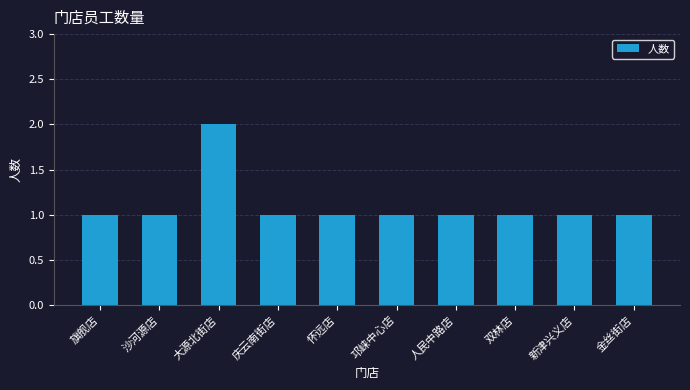

What is the label of the 7th bar from the right?

庆云南街店